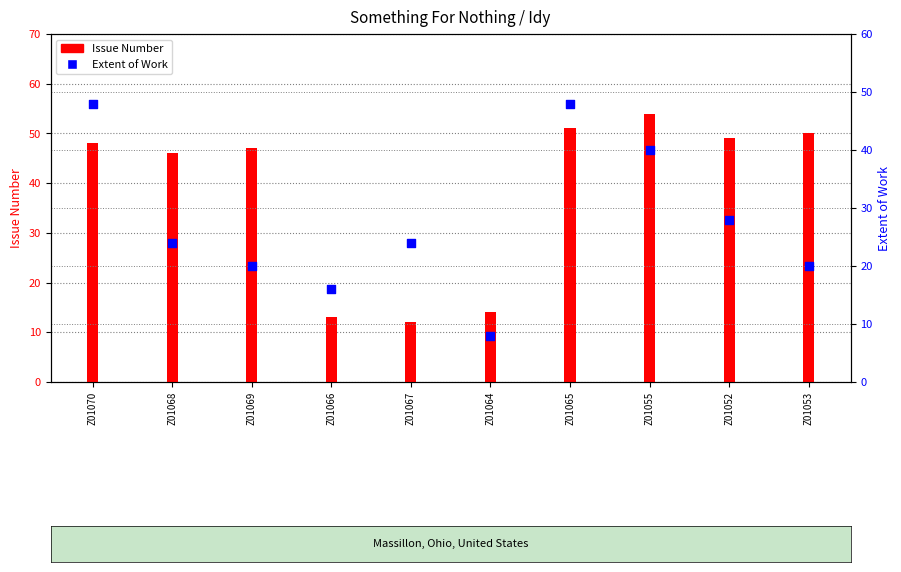

Which series reaches the maximum Y coordinate?

Issue Number